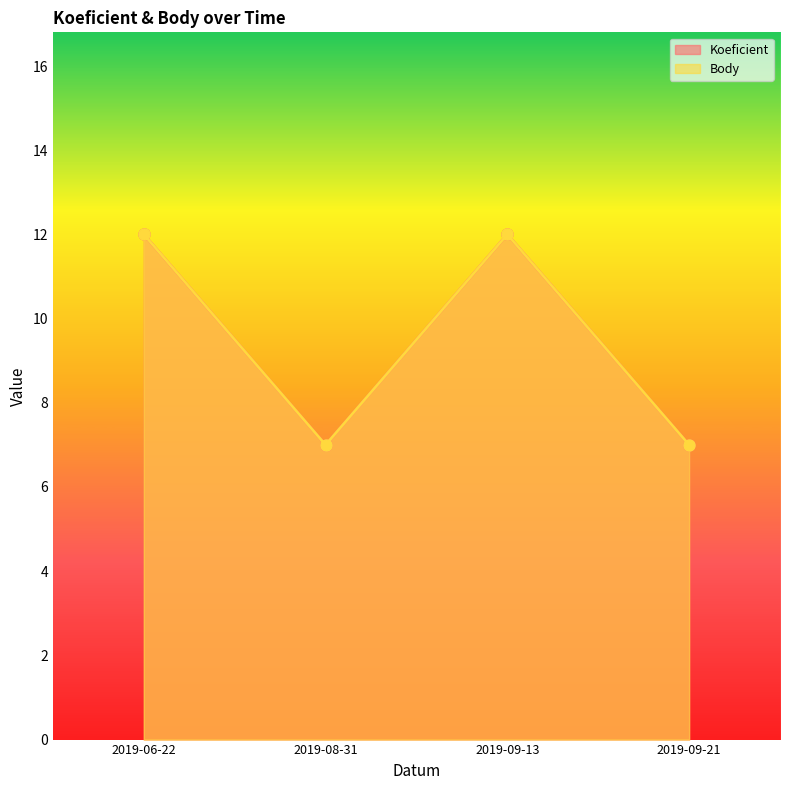

What is the total value across all series at 2019-08-31?

14